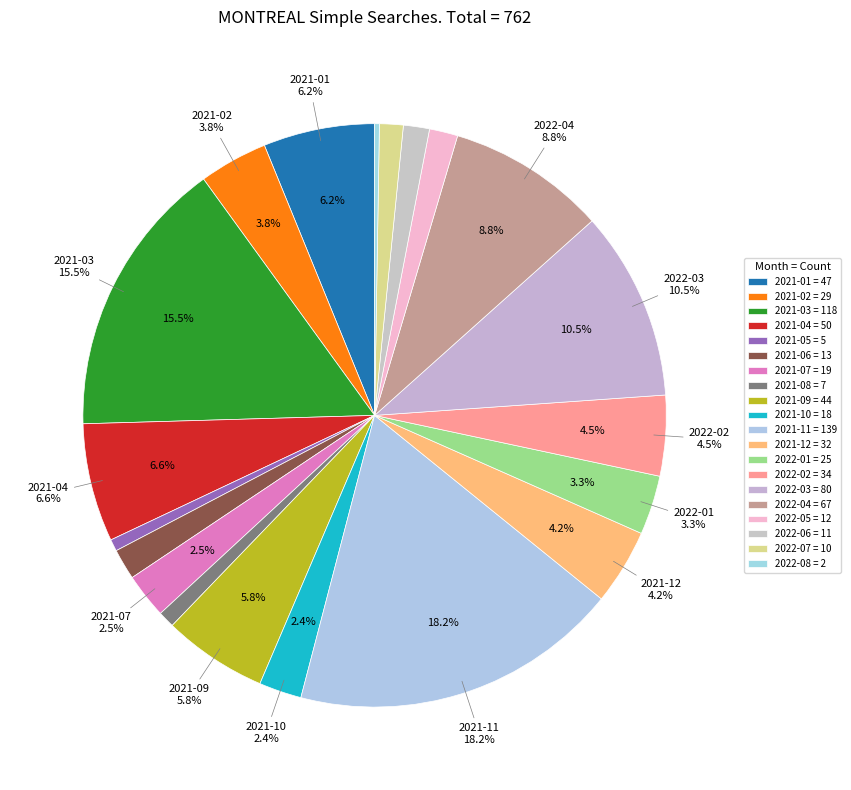

Count the number of slices in the pie.

20